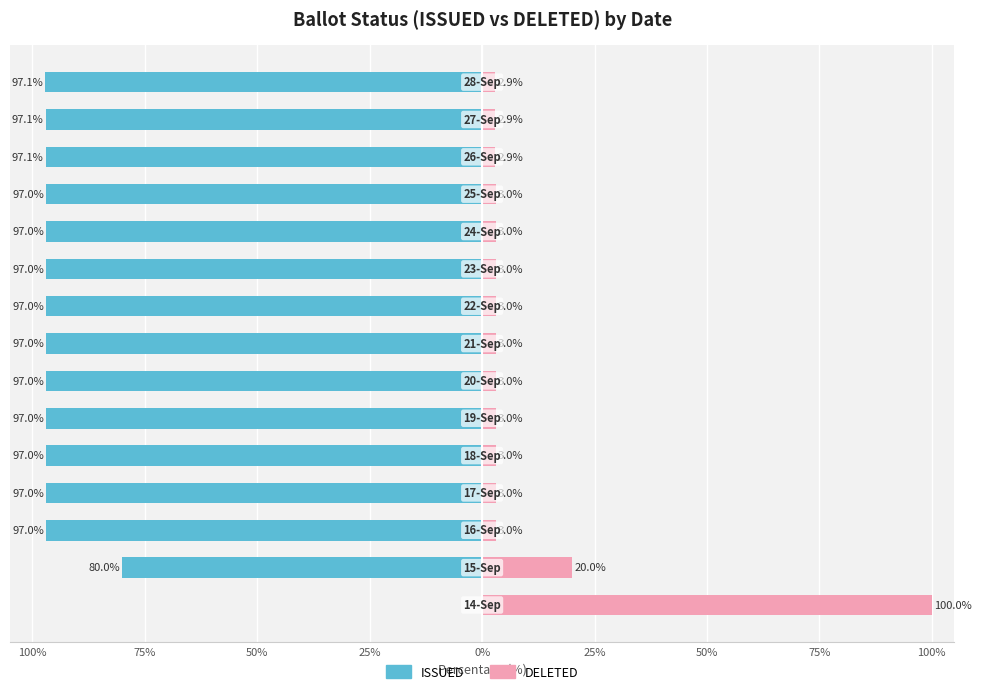

What is the sum of the DELETED values at 0% and 25%?

6.1